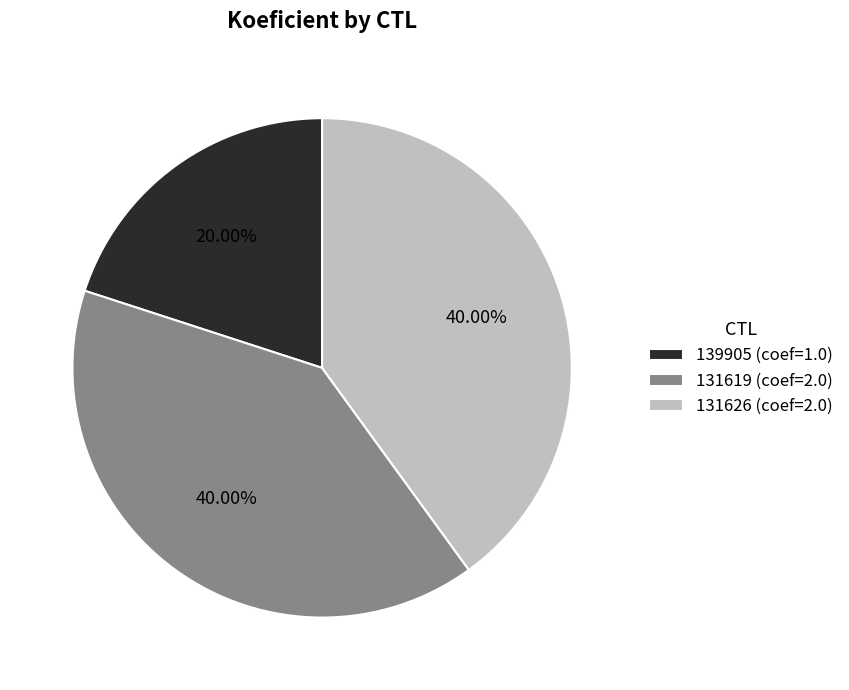

Is the sum of 139905 (coef=1.0) and 131626 (coef=2.0) greater than half?

Yes